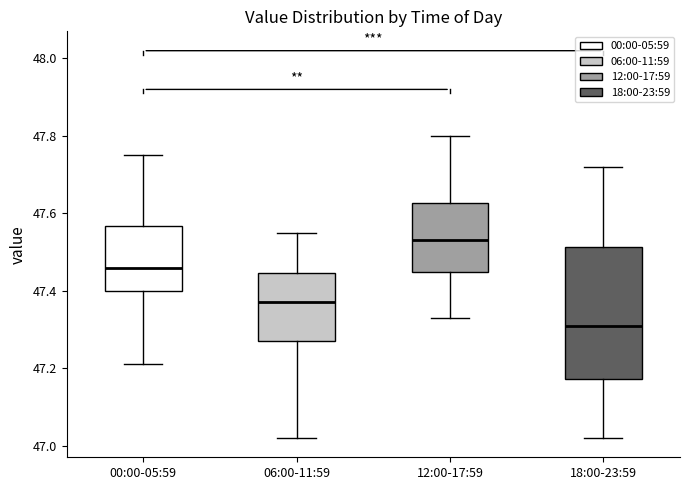

Reading left to right, read every box against the y-axis: the position of its median line, the range the box covers, and the ends of its whiskers. The values are not printed on the chart, so give them approximately, as read against the axis.

00:00-05:59: median 47.46, box 47.40 to 47.56, whiskers 47.22 to 47.76
06:00-11:59: median 47.38, box 47.28 to 47.44, whiskers 47.02 to 47.56
12:00-17:59: median 47.54, box 47.44 to 47.62, whiskers 47.34 to 47.80
18:00-23:59: median 47.32, box 47.18 to 47.52, whiskers 47.02 to 47.72